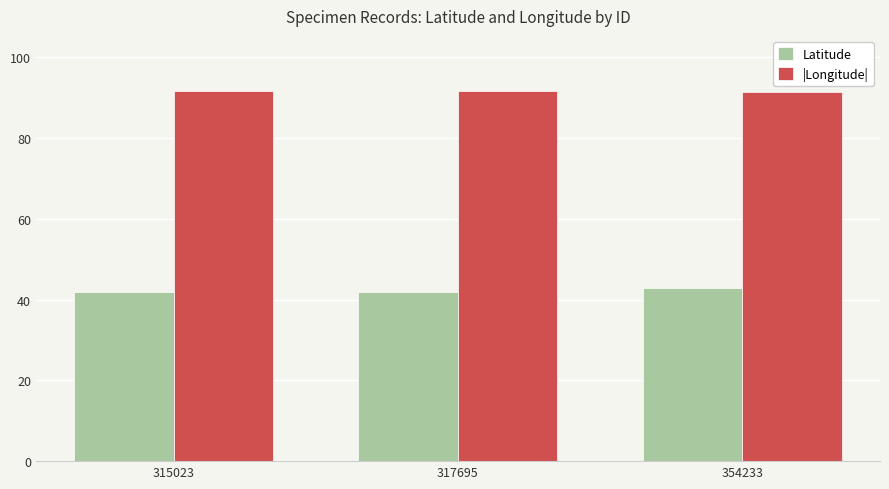

How many bars are there in total?

6